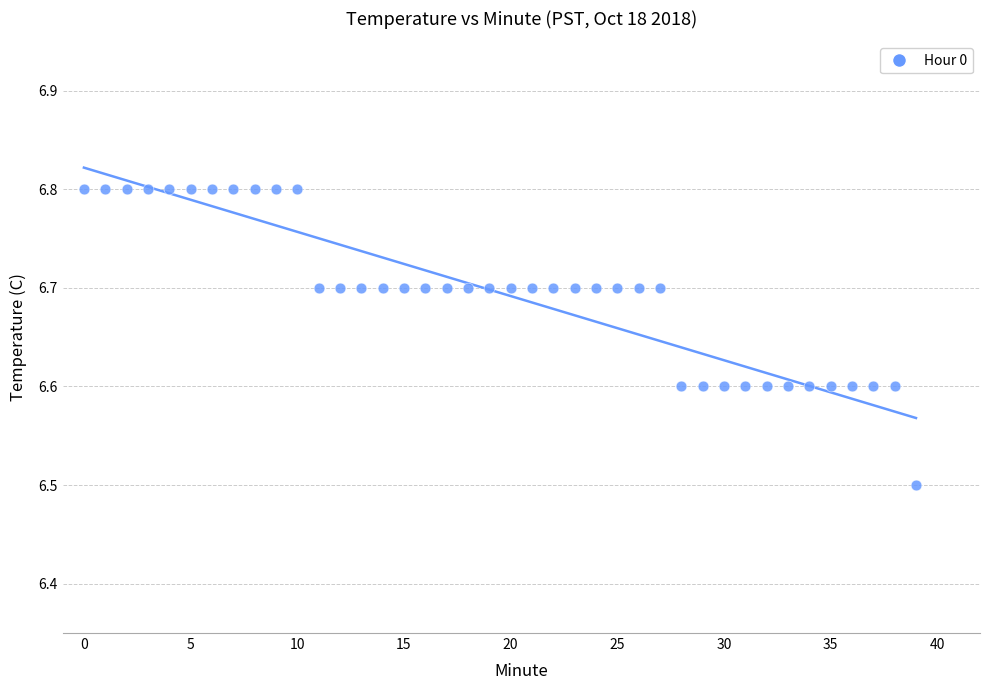

What is the range of Y values (max minus min)?

0.3